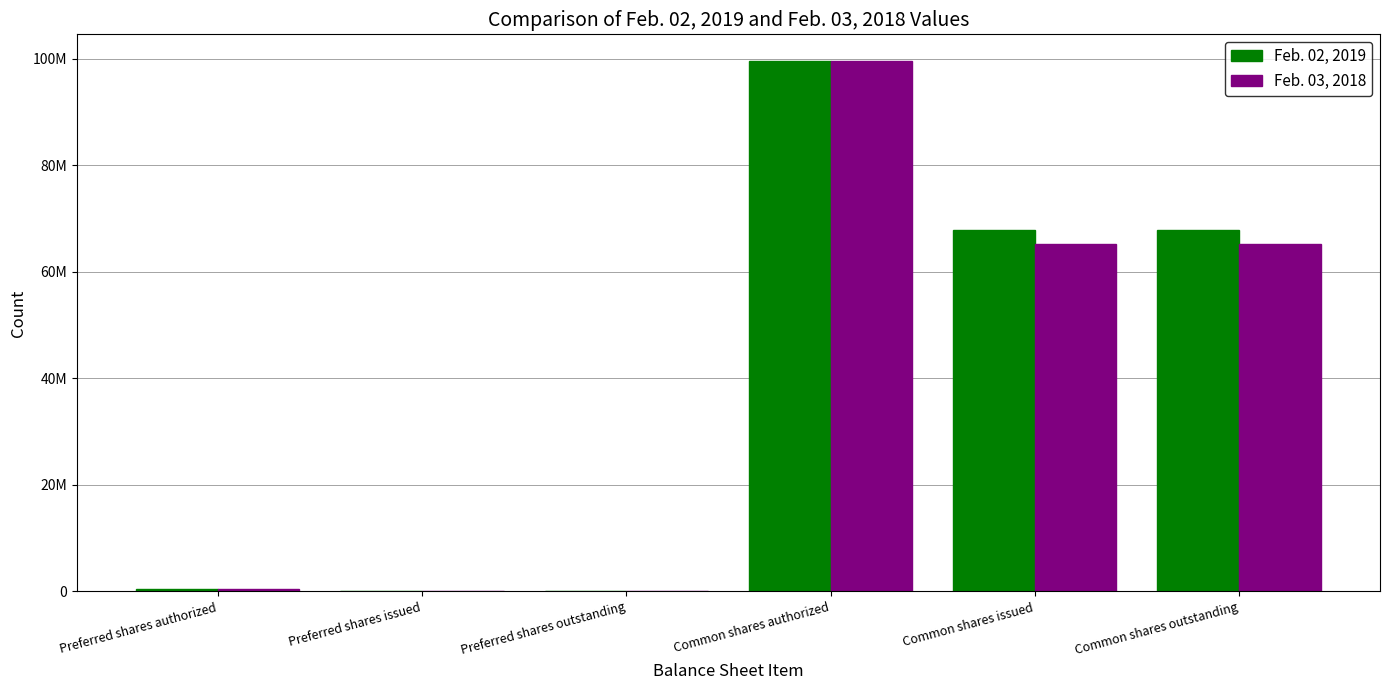

What is the difference between the Feb. 02, 2019 values at Preferred shares authorized and Common shares issued?

67519349